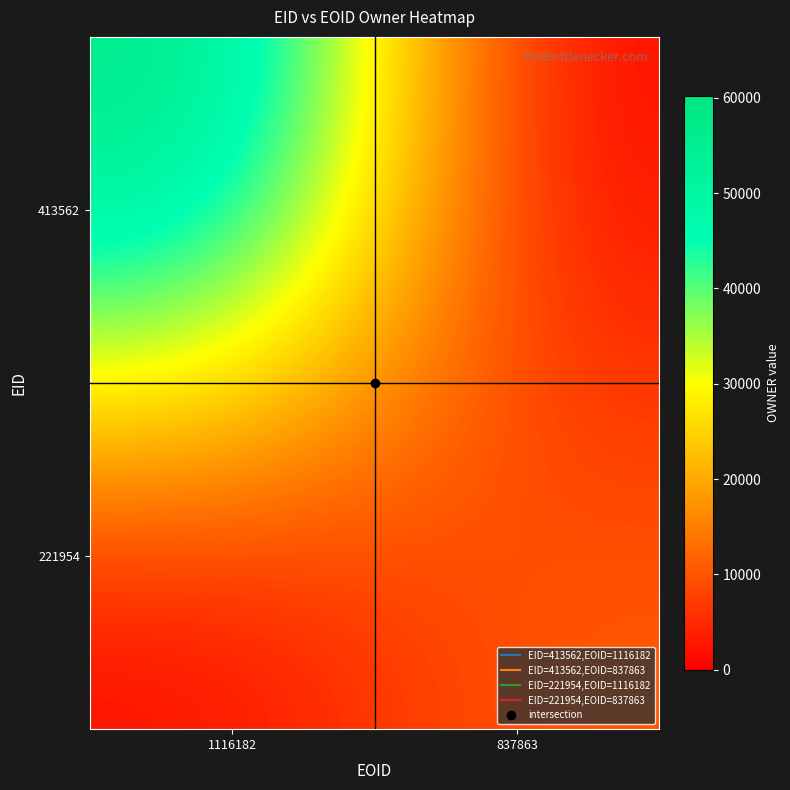

Reading left to right, what are all the values shown in this chart?

413562: 1116182=60146	837863=0
221954: 1116182=0	837863=11104